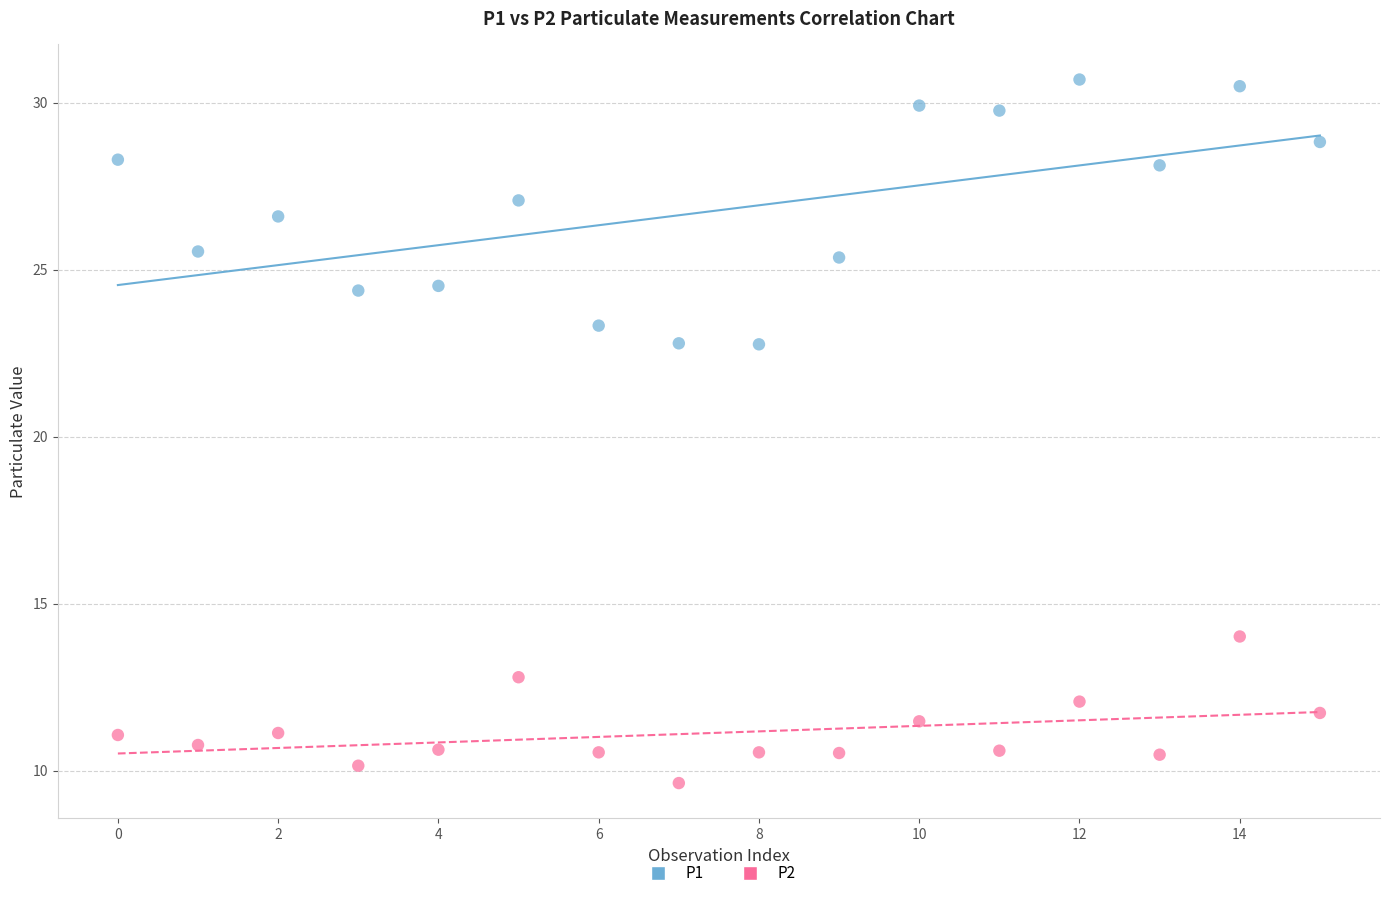

Across all data points, what is the range of Y values (max minus min)?

21.1